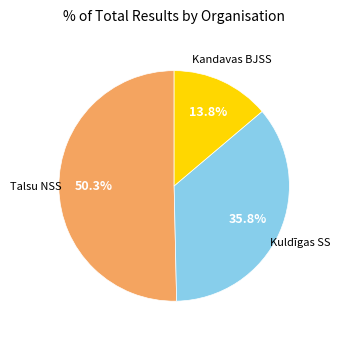

Is there any slice that represents more than half of the pie?

Yes